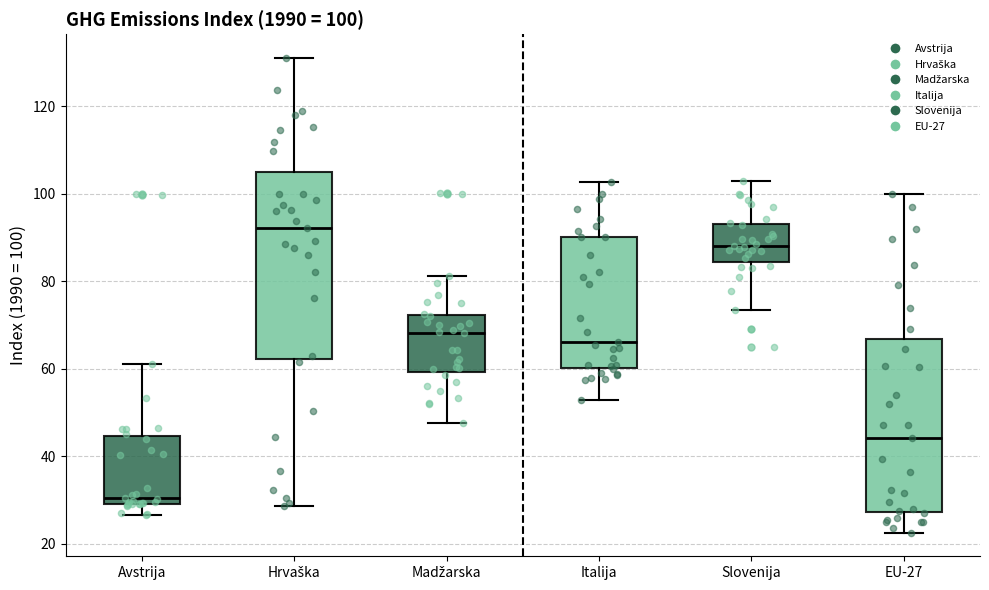

Which box is the tallest, from its lower edge to its upper edge?

Hrvaška